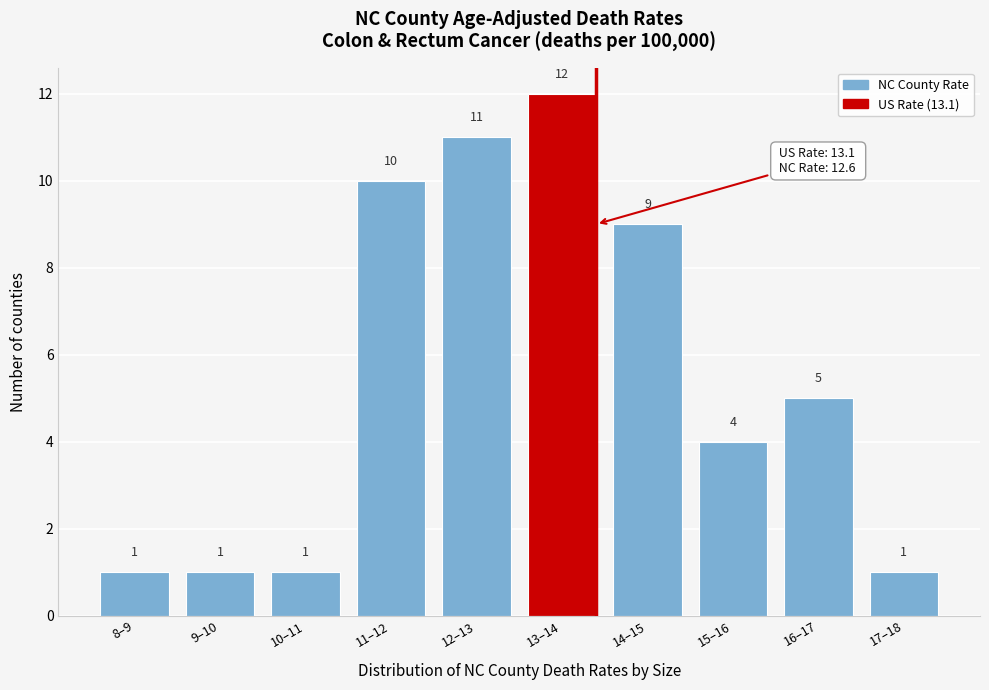

Reading right to left, what are all the values shown in this chart?

17–18=1	16–17=5	15–16=4	14–15=9	13–14=12	12–13=11	11–12=10	10–11=1	9–10=1	8–9=1